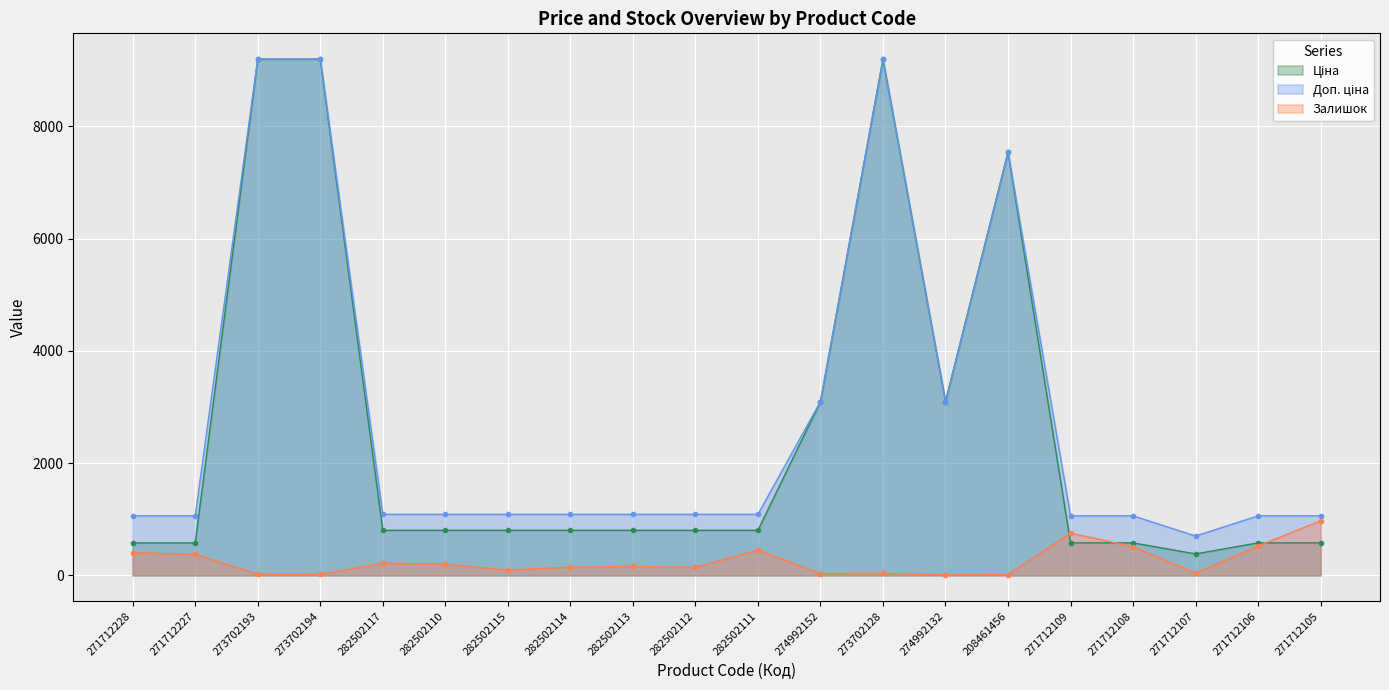

Is it true that Доп. ціна equals 1060.0 at 271712228?

True